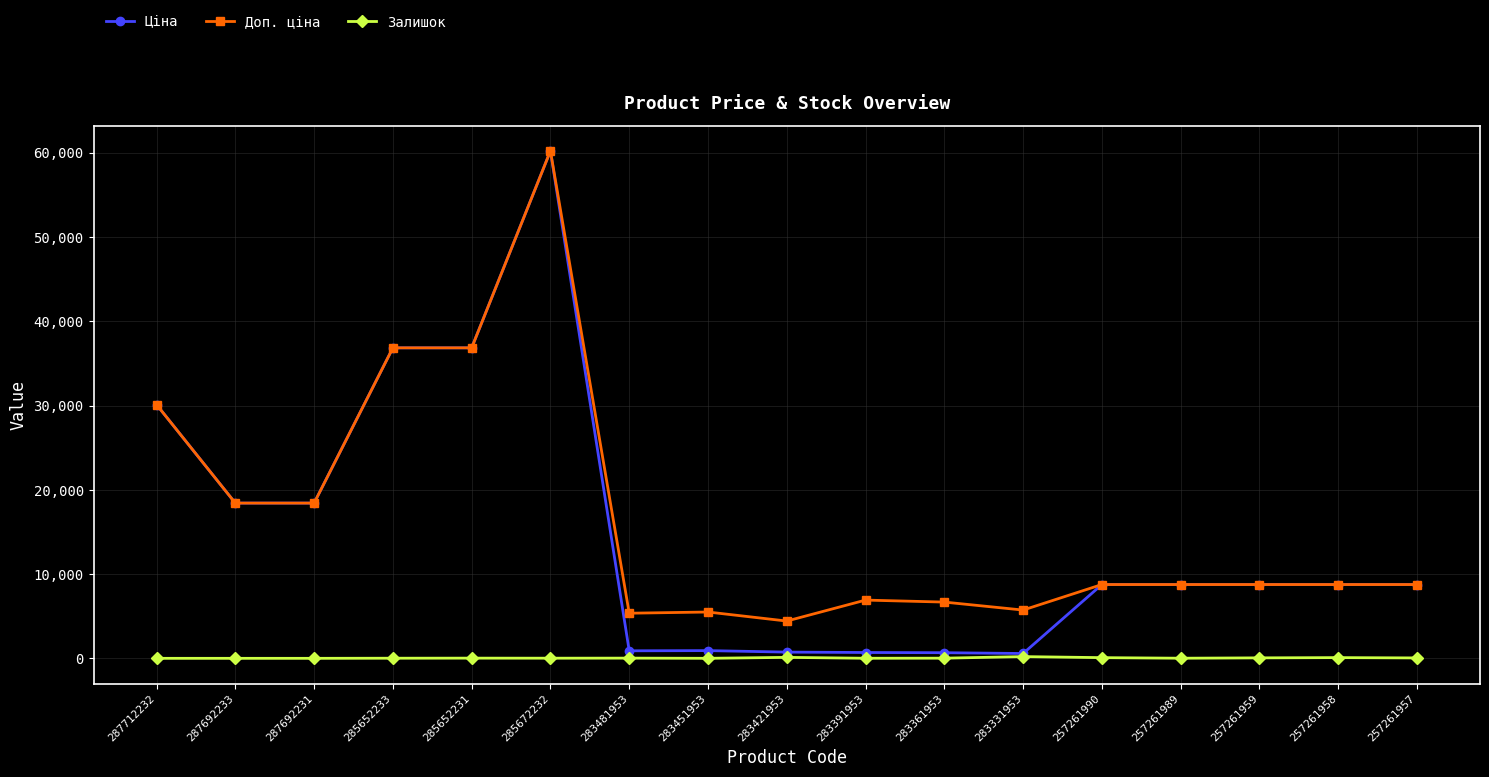

What is the spread (max minus min) of values at 257261957?

8708.5